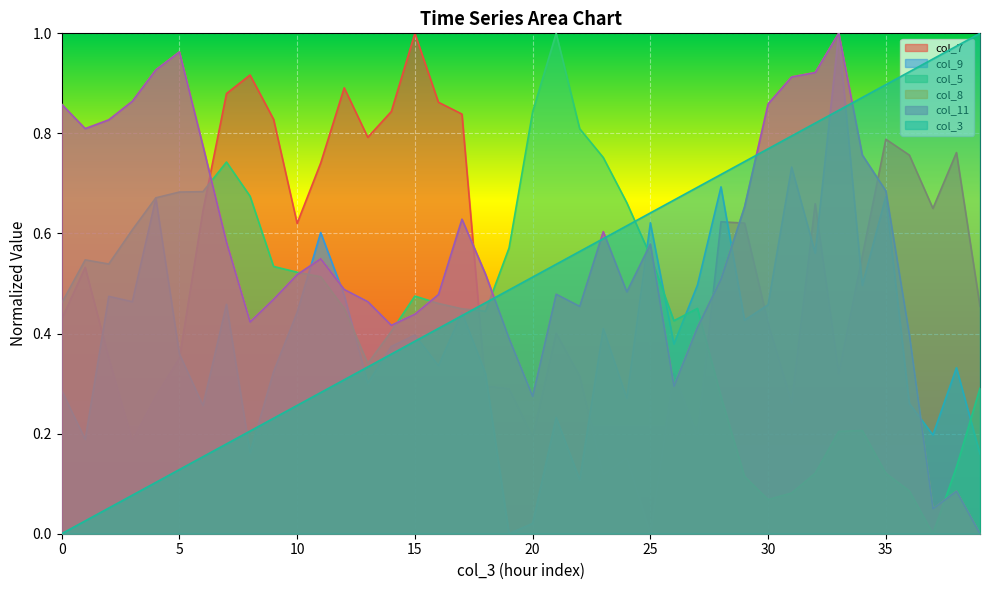

At 30, list the series in order from largest to smallest.

col_11, col_8, col_3, col_9, col_7, col_5